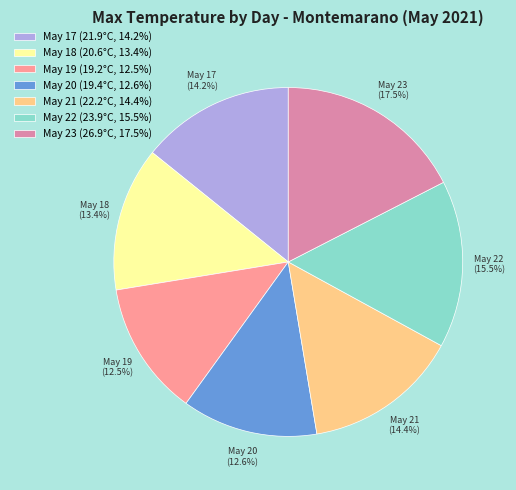

Do May 18 (13.4%) and May 22 (15.5%) together represent more than half of the pie?

No